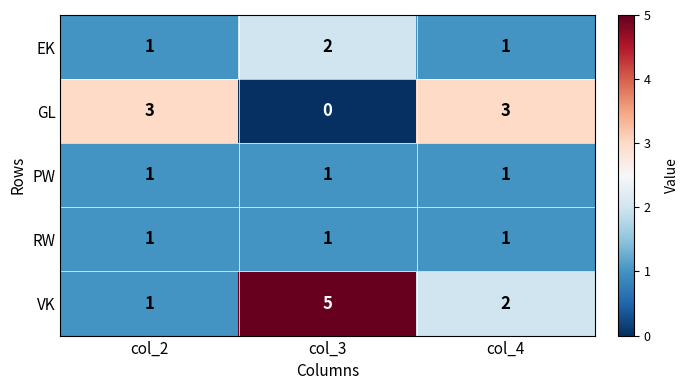

At how many categories does at least one series exceed 1?

3